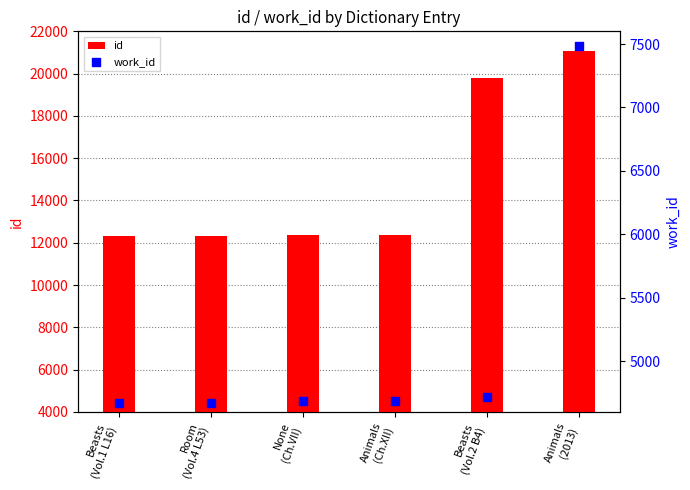

At which category is the sum across all series the highest?

Animals
(2013)